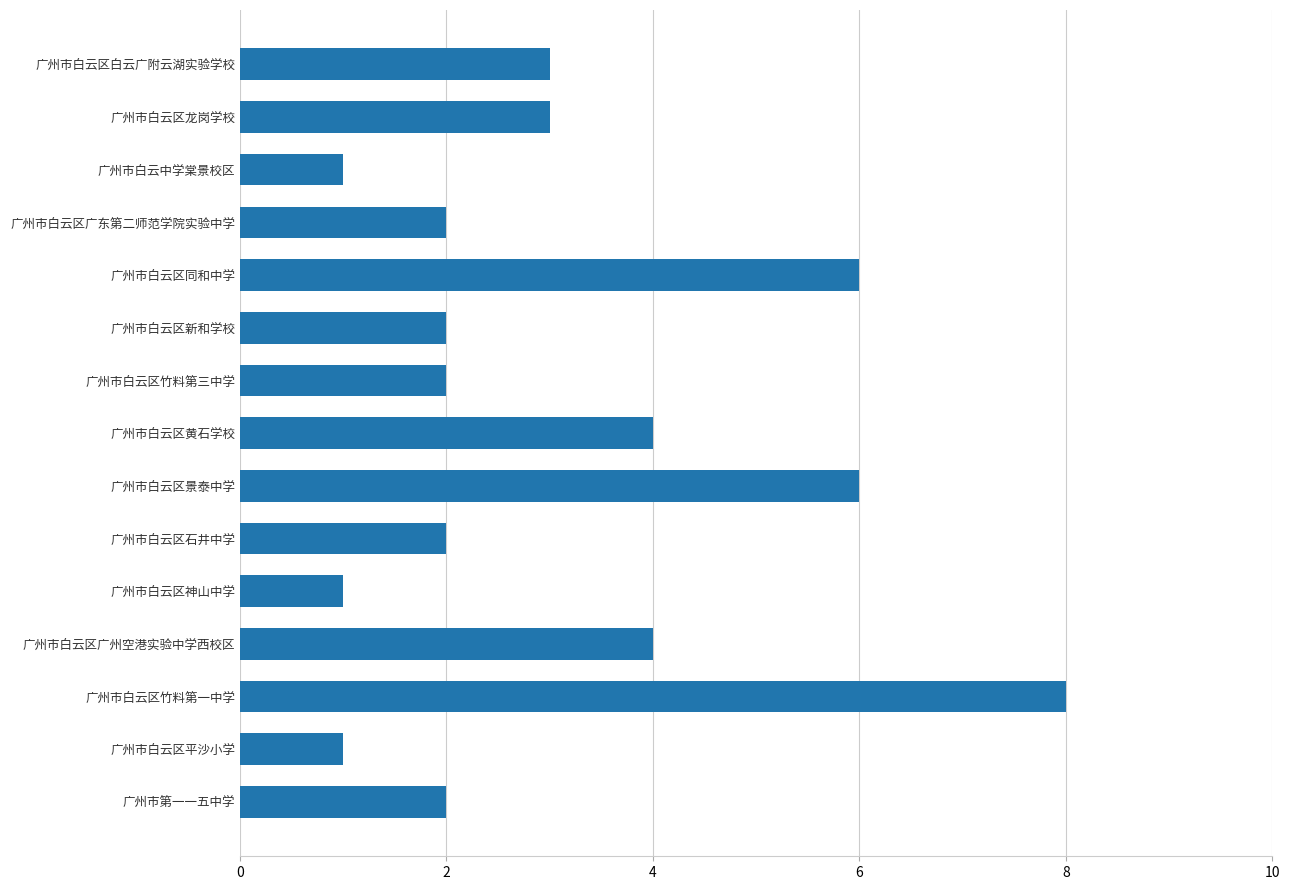

Count the values in the range 2 to 4.

9